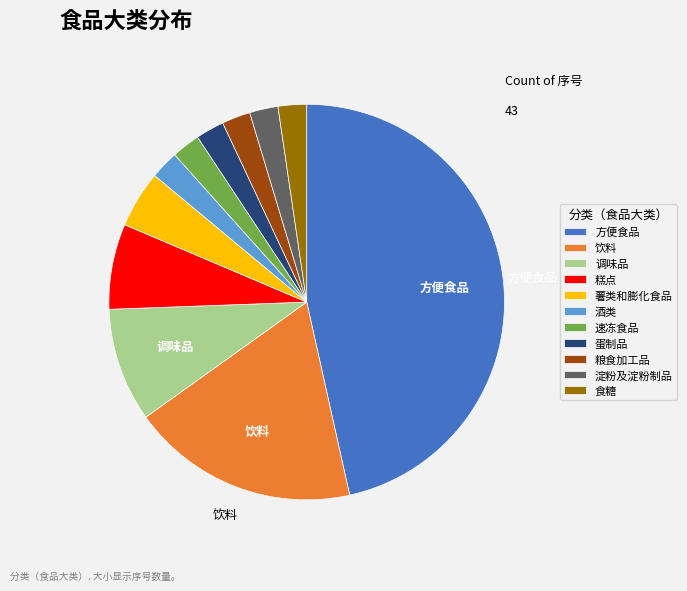

The 酒类 slice represents 2% of the pie. True or false?

True